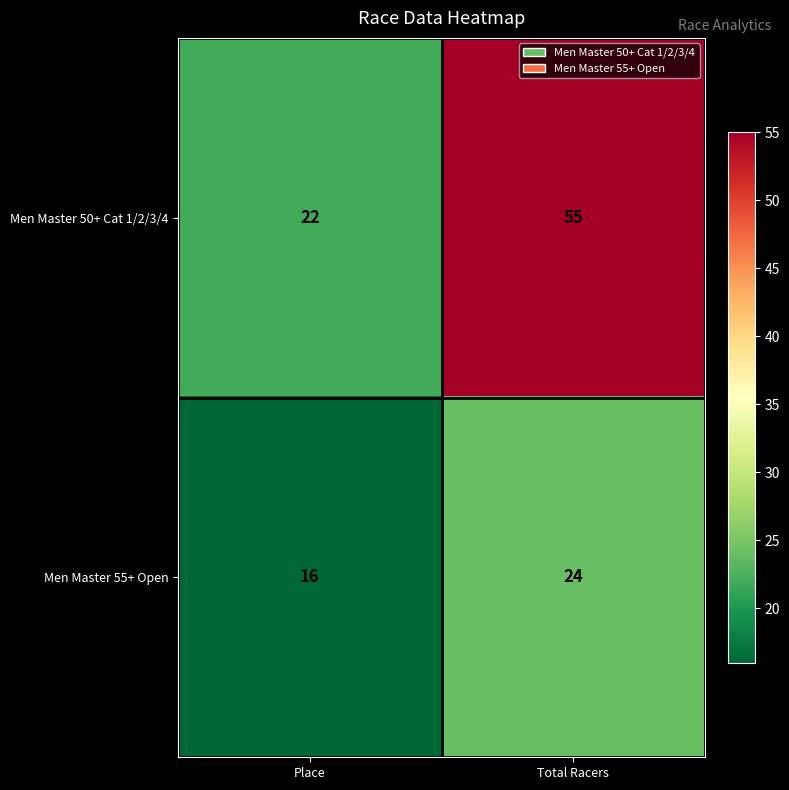

Count the number of categories in the chart.

2